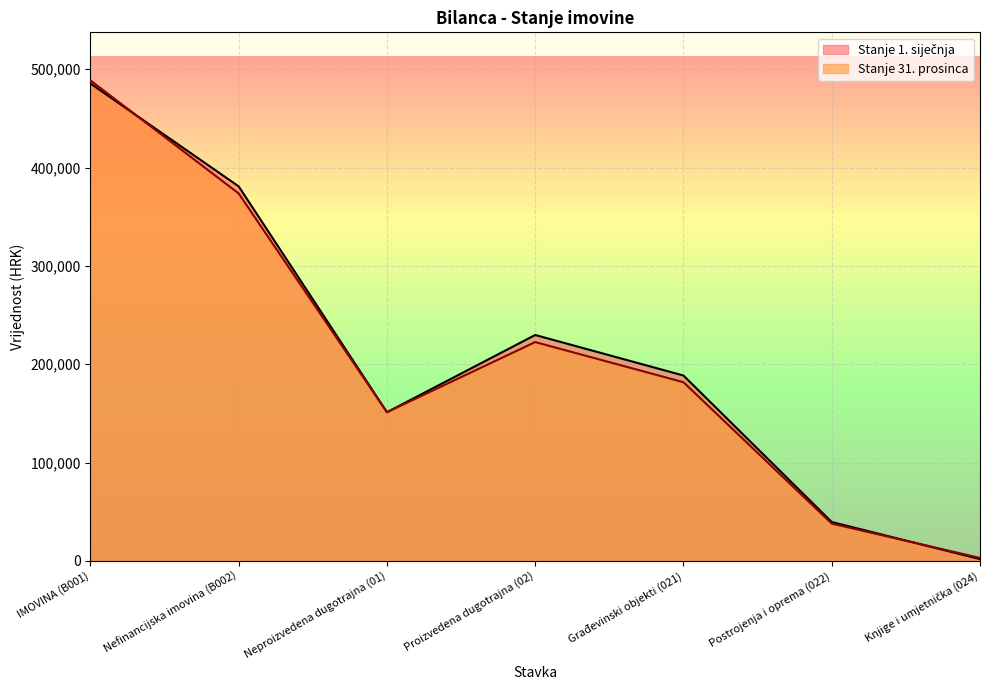

How many values in the Stanje 1. siječnja series are below 188500?

3